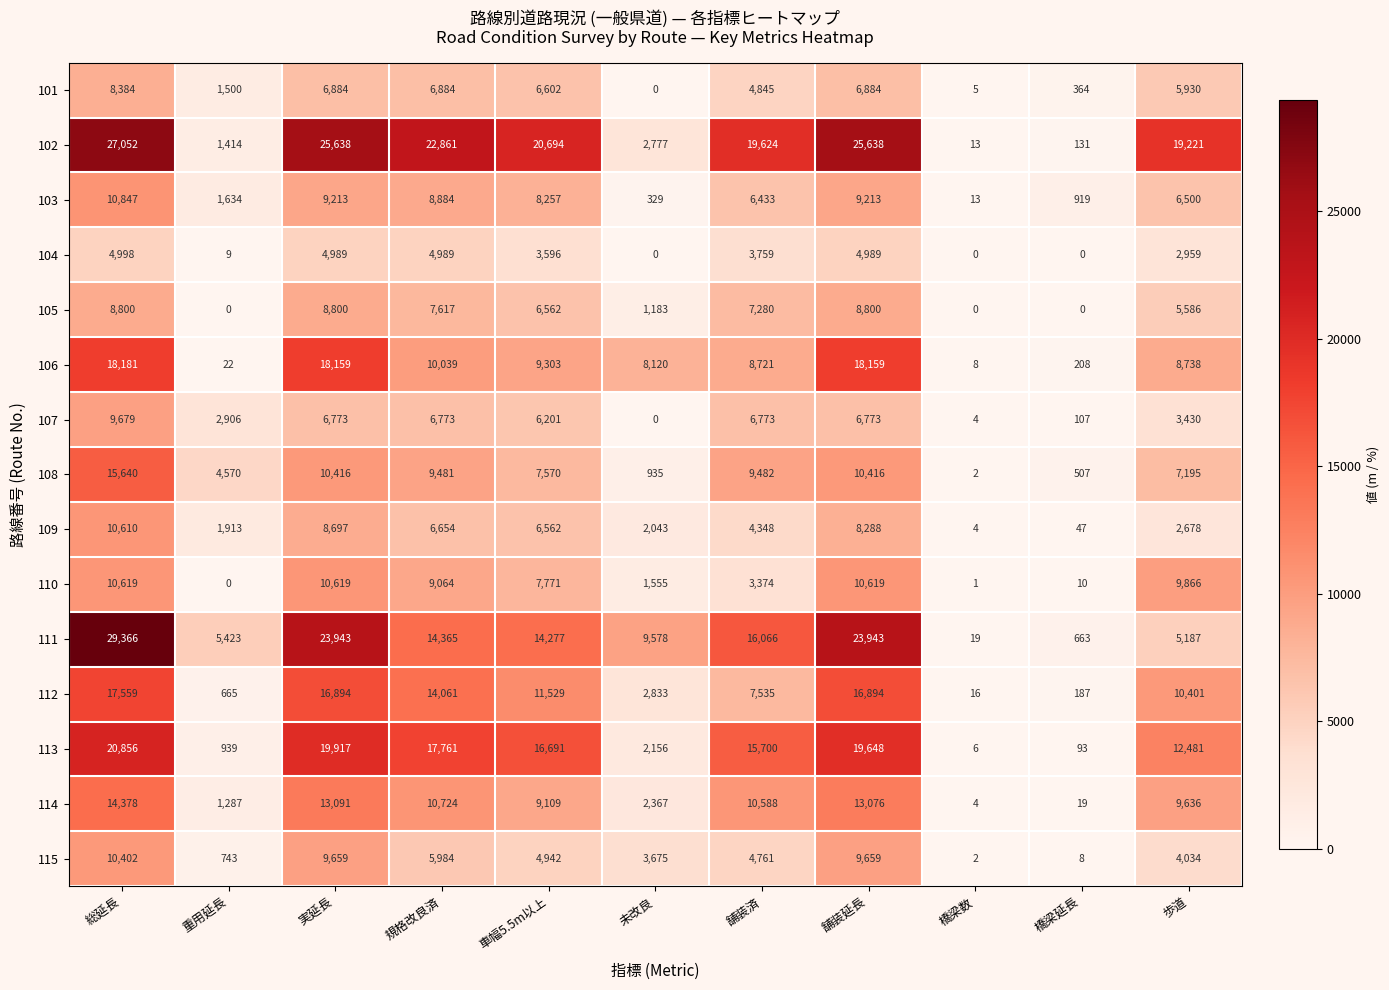

Is the value of 102 at 規格改良済 greater than the value of 107 at 重用延長?

Yes